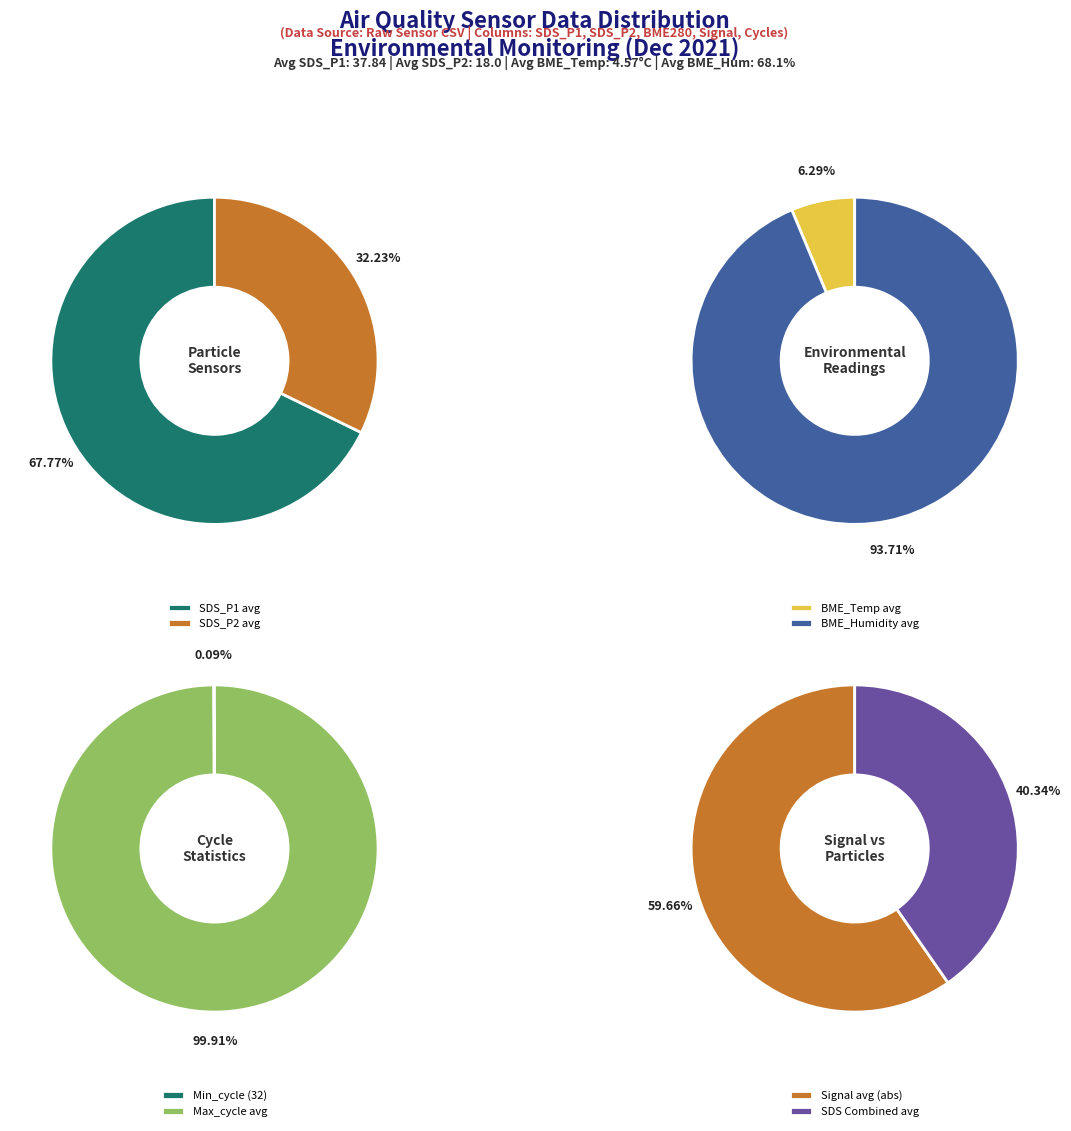

True or false: 00:19 accounts for 20% of the total.

False